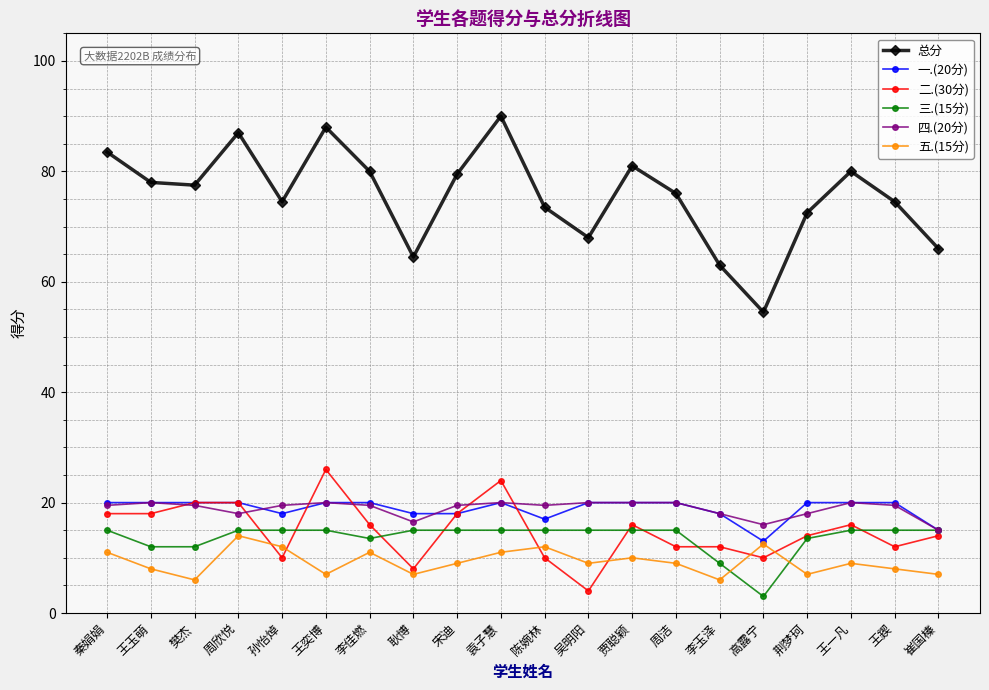

Reading left to right, transcribe all the data shown in this chart.

总分: 秦娟娟=83.5	王玉萌=78.0	樊杰=77.5	周欣悦=87.0	孙怡焯=74.5	王奕博=88.0	李佳燃=80.0	耿博=64.5	宋迪=79.5	袁子慧=90.0	陈婉林=73.5	吴明阳=68.0	贾聪颖=81.0	周洁=76.0	李玉泽=63.0	高露宁=54.5	荆梦珂=72.5	王一凡=80.0	王鍥=74.5	崔国榛=66.0
一.(20分): 秦娟娟=20.0	王玉萌=20.0	樊杰=20.0	周欣悦=20.0	孙怡焯=18.0	王奕博=20.0	李佳燃=20.0	耿博=18.0	宋迪=18.0	袁子慧=20.0	陈婉林=17.0	吴明阳=20.0	贾聪颖=20.0	周洁=20.0	李玉泽=18.0	高露宁=13.0	荆梦珂=20.0	王一凡=20.0	王鍥=20.0	崔国榛=15.0
二.(30分): 秦娟娟=18.0	王玉萌=18.0	樊杰=20.0	周欣悦=20.0	孙怡焯=10.0	王奕博=26.0	李佳燃=16.0	耿博=8.0	宋迪=18.0	袁子慧=24.0	陈婉林=10.0	吴明阳=4.0	贾聪颖=16.0	周洁=12.0	李玉泽=12.0	高露宁=10.0	荆梦珂=14.0	王一凡=16.0	王鍥=12.0	崔国榛=14.0
三.(15分): 秦娟娟=15.0	王玉萌=12.0	樊杰=12.0	周欣悦=15.0	孙怡焯=15.0	王奕博=15.0	李佳燃=13.5	耿博=15.0	宋迪=15.0	袁子慧=15.0	陈婉林=15.0	吴明阳=15.0	贾聪颖=15.0	周洁=15.0	李玉泽=9.0	高露宁=3.0	荆梦珂=13.5	王一凡=15.0	王鍥=15.0	崔国榛=15.0
四.(20分): 秦娟娟=19.5	王玉萌=20.0	樊杰=19.5	周欣悦=18.0	孙怡焯=19.5	王奕博=20.0	李佳燃=19.5	耿博=16.5	宋迪=19.5	袁子慧=20.0	陈婉林=19.5	吴明阳=20.0	贾聪颖=20.0	周洁=20.0	李玉泽=18.0	高露宁=16.0	荆梦珂=18.0	王一凡=20.0	王鍥=19.5	崔国榛=15.0
五.(15分): 秦娟娟=11.0	王玉萌=8.0	樊杰=6.0	周欣悦=14.0	孙怡焯=12.0	王奕博=7.0	李佳燃=11.0	耿博=7.0	宋迪=9.0	袁子慧=11.0	陈婉林=12.0	吴明阳=9.0	贾聪颖=10.0	周洁=9.0	李玉泽=6.0	高露宁=12.5	荆梦珂=7.0	王一凡=9.0	王鍥=8.0	崔国榛=7.0